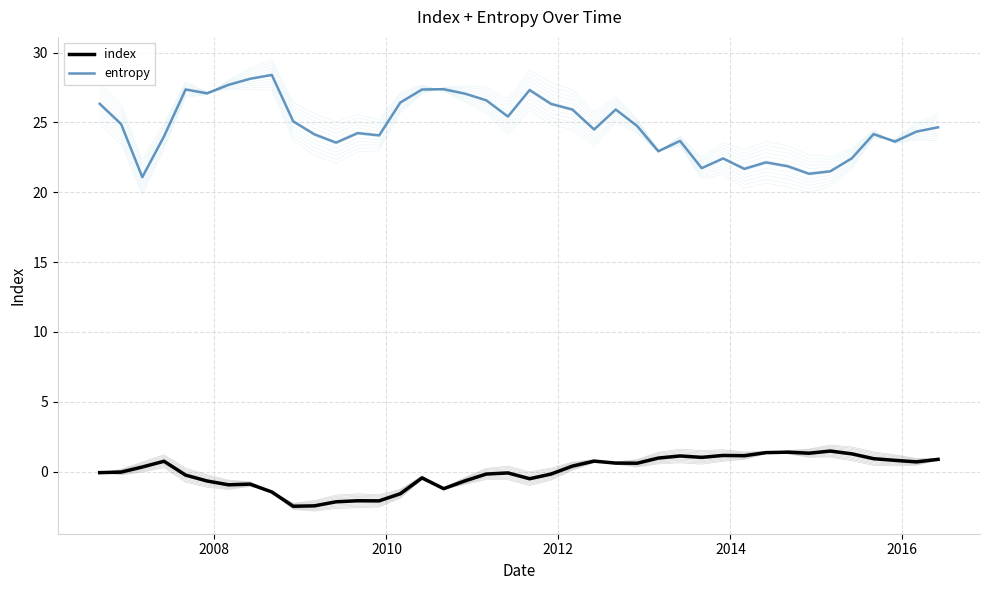

What is the highest value of the entropy series?

28.4